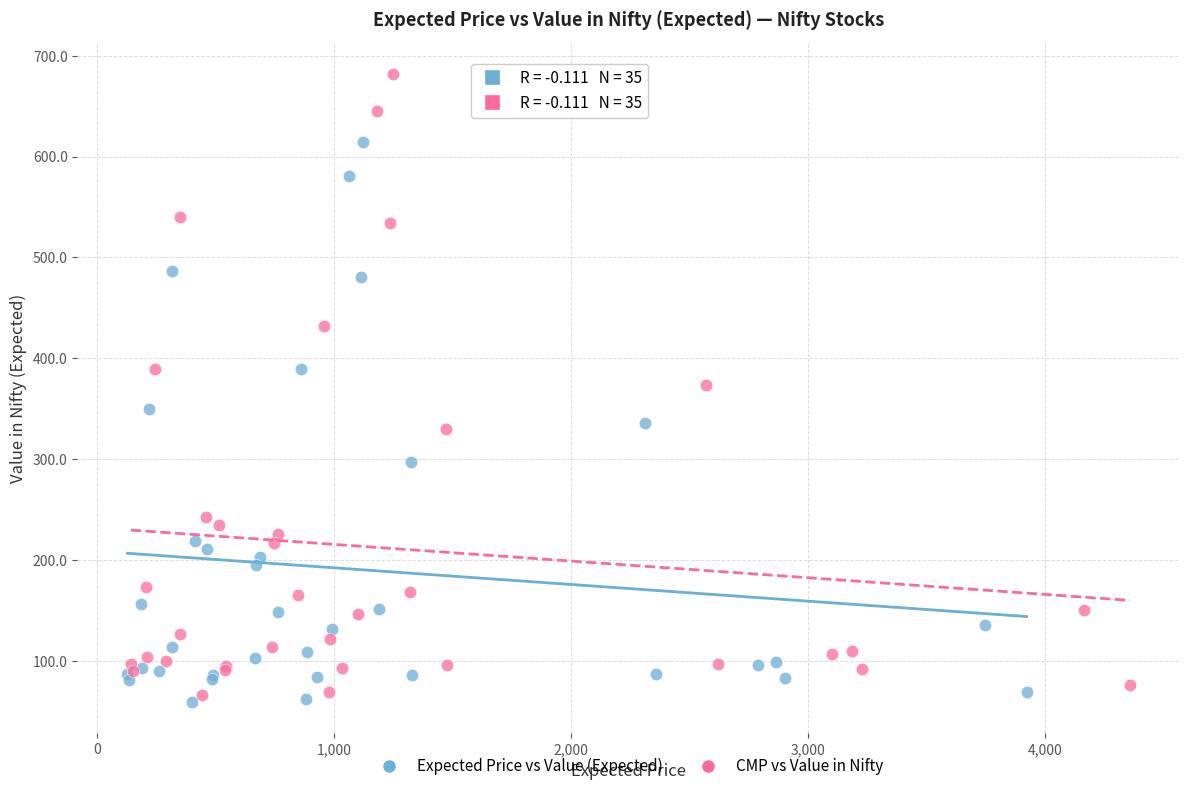

Which series has the widest spread of Y values?

CMP vs Value in Nifty